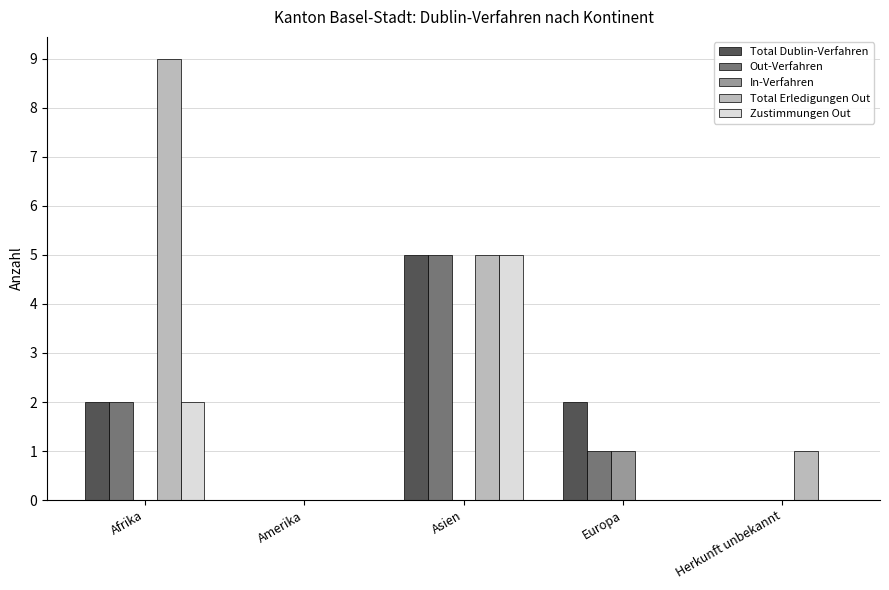

Reading left to right, extract all data points from this chart.

Total Dublin-Verfahren: Afrika=2	Amerika=0	Asien=5	Europa=2	Herkunft unbekannt=0
Out-Verfahren: Afrika=2	Amerika=0	Asien=5	Europa=1	Herkunft unbekannt=0
In-Verfahren: Afrika=0	Amerika=0	Asien=0	Europa=1	Herkunft unbekannt=0
Total Erledigungen Out: Afrika=9	Amerika=0	Asien=5	Europa=0	Herkunft unbekannt=1
Zustimmungen Out: Afrika=2	Amerika=0	Asien=5	Europa=0	Herkunft unbekannt=0